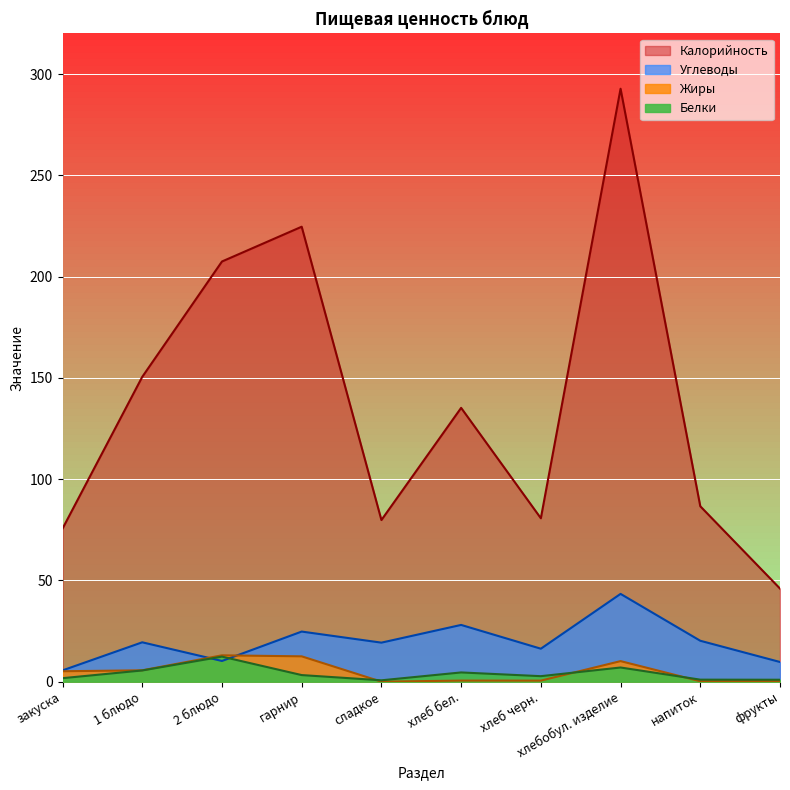

Which series has the largest total across all categories?

Калорийность